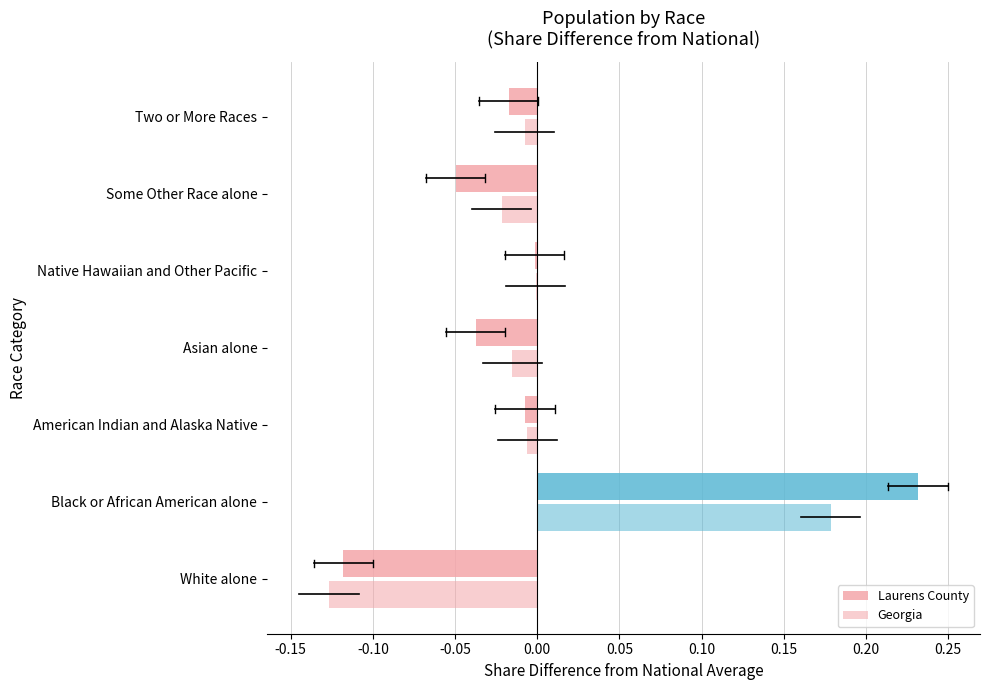

How many distinct data groups are displayed?

2